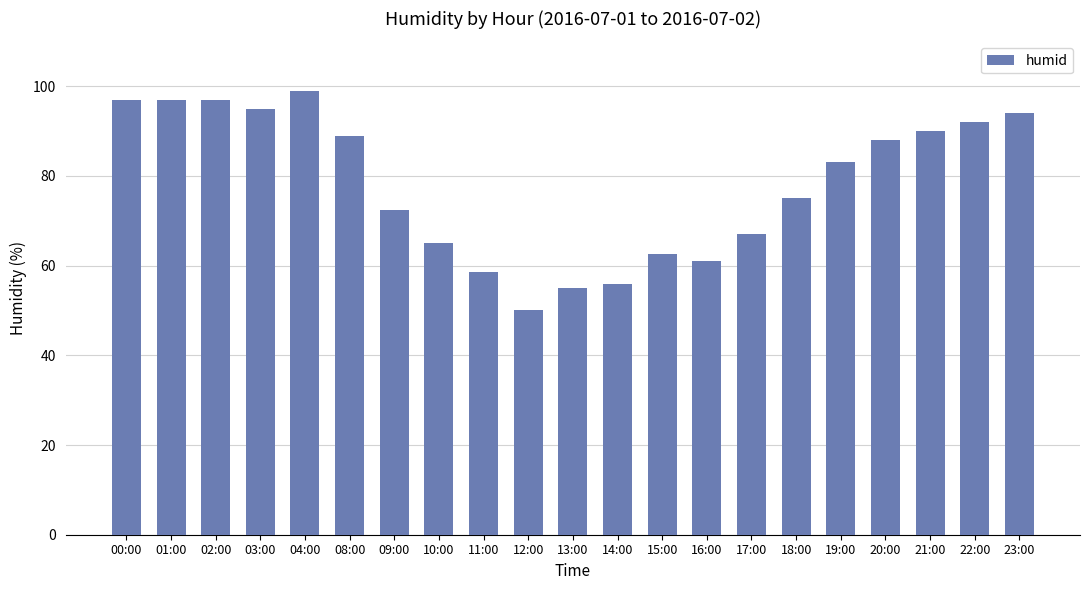

How many bars are there in total?

21